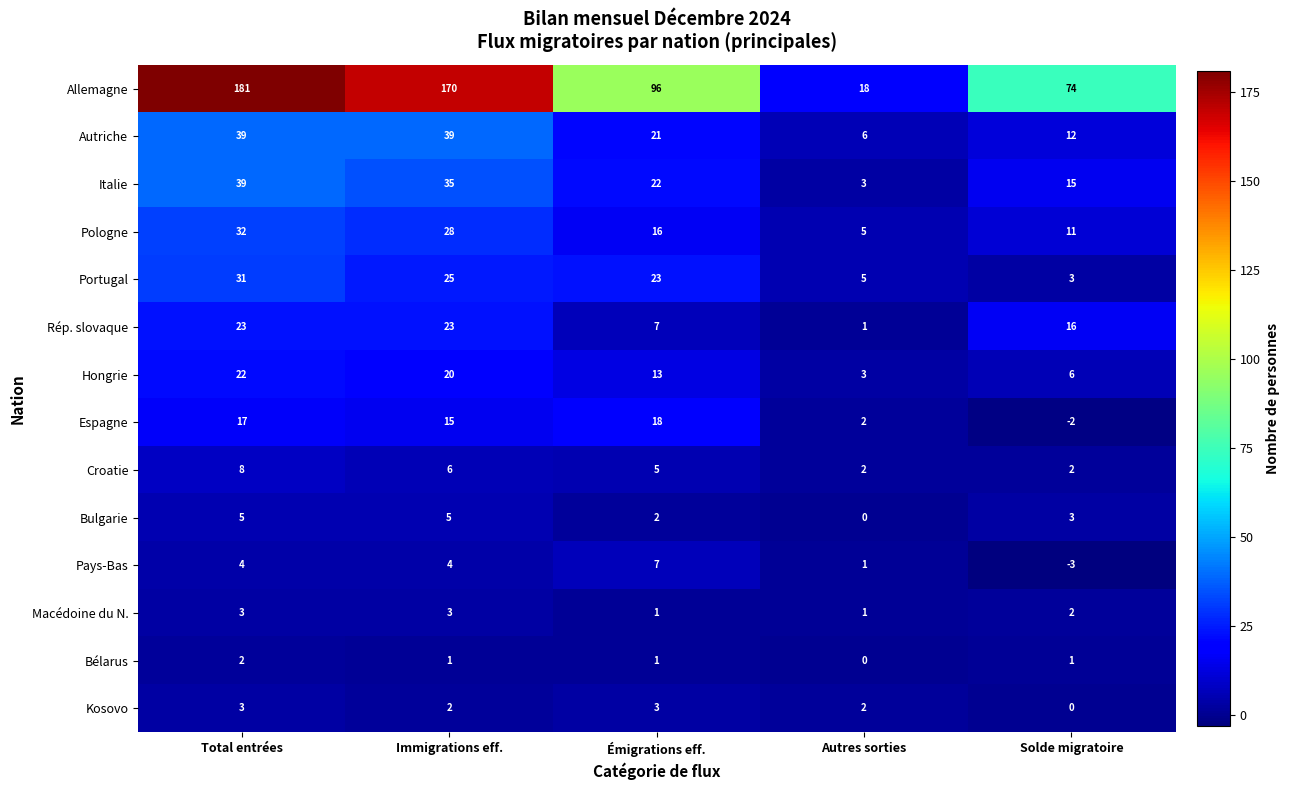

What is the sum of the Pologne values at Immigrations eff. and Total entrées?

60